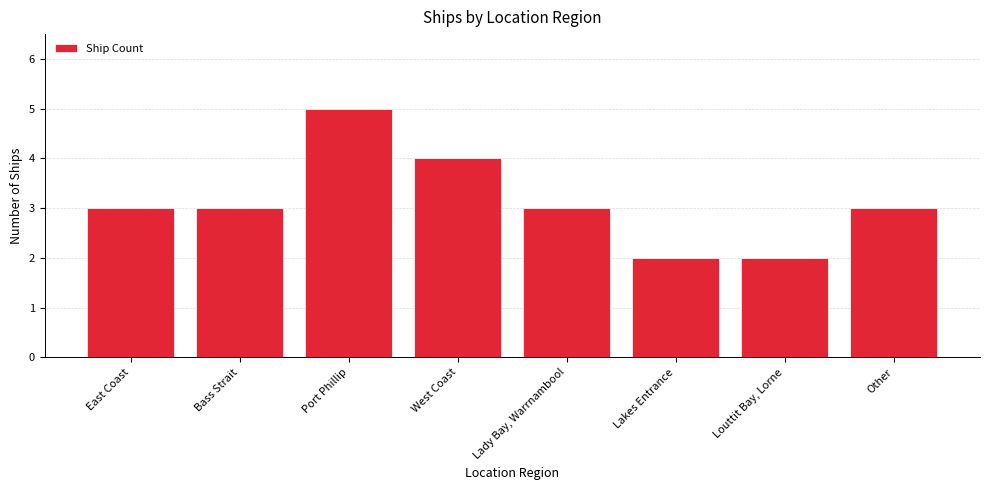

What is the sum of all values?

25